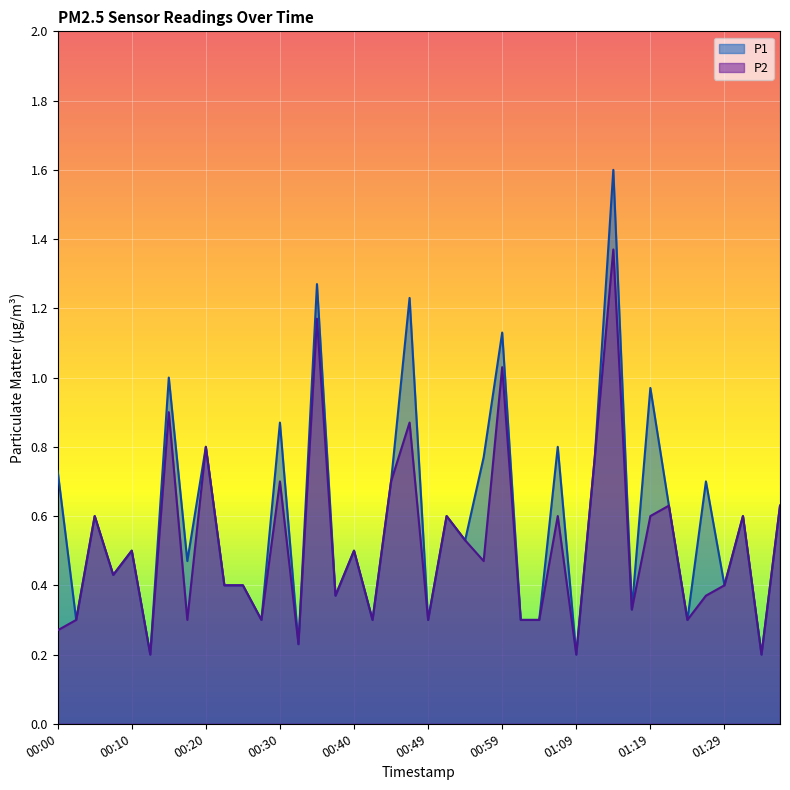

Between 00:30 and 01:19, which series saw the biggest shift?

P1